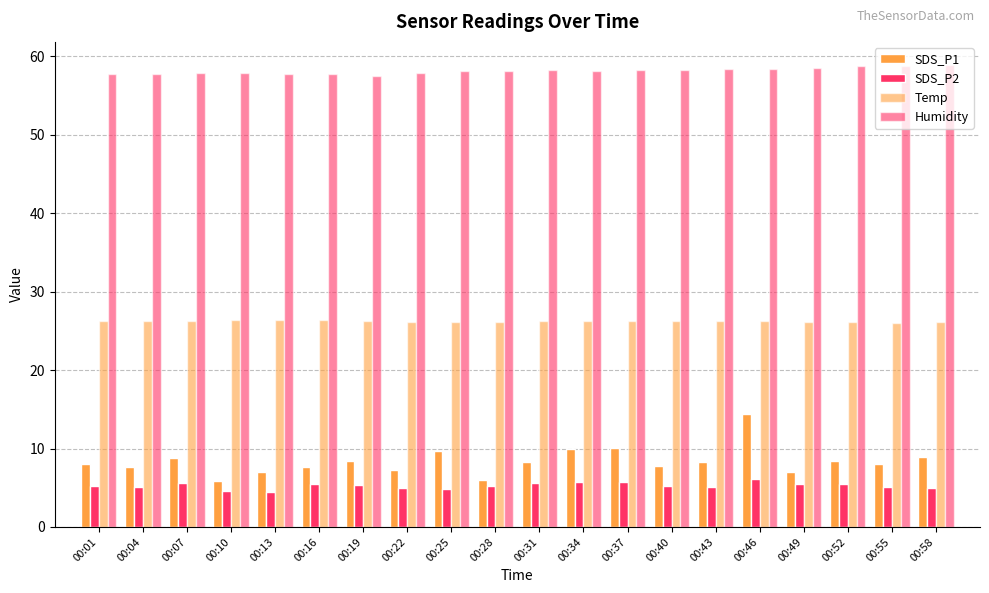

What is the value of the Humidity bar at the 18th from the left?

58.8